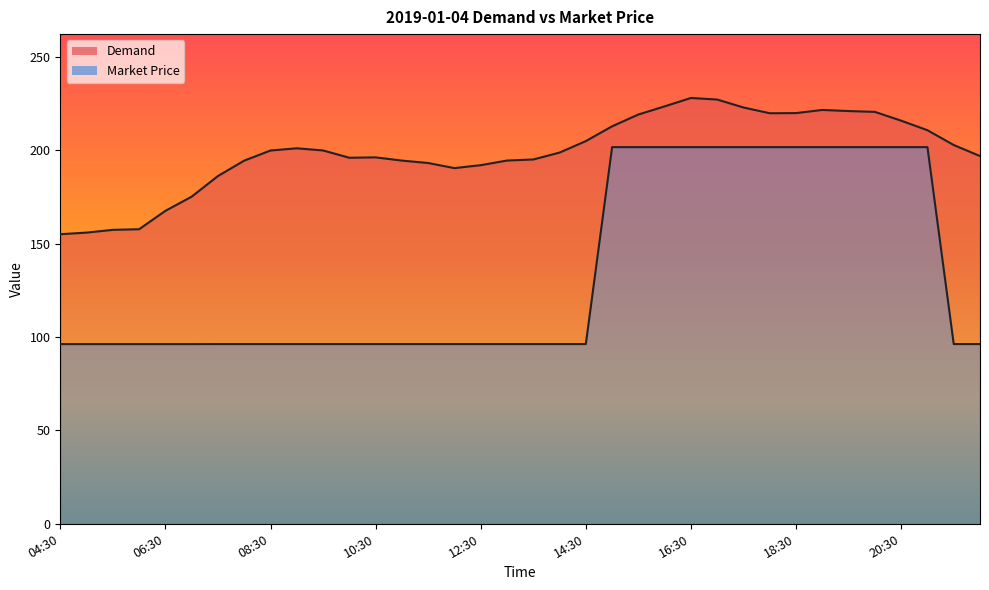

At which label does Demand reach its peak?

16:30